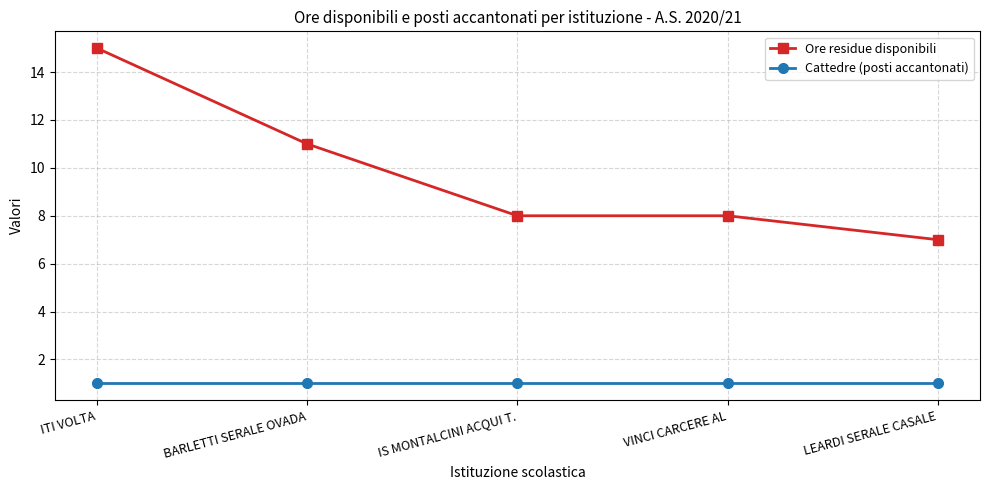

List the series in order of their peak value, highest first.

Ore residue disponibili, Cattedre (posti accantonati)